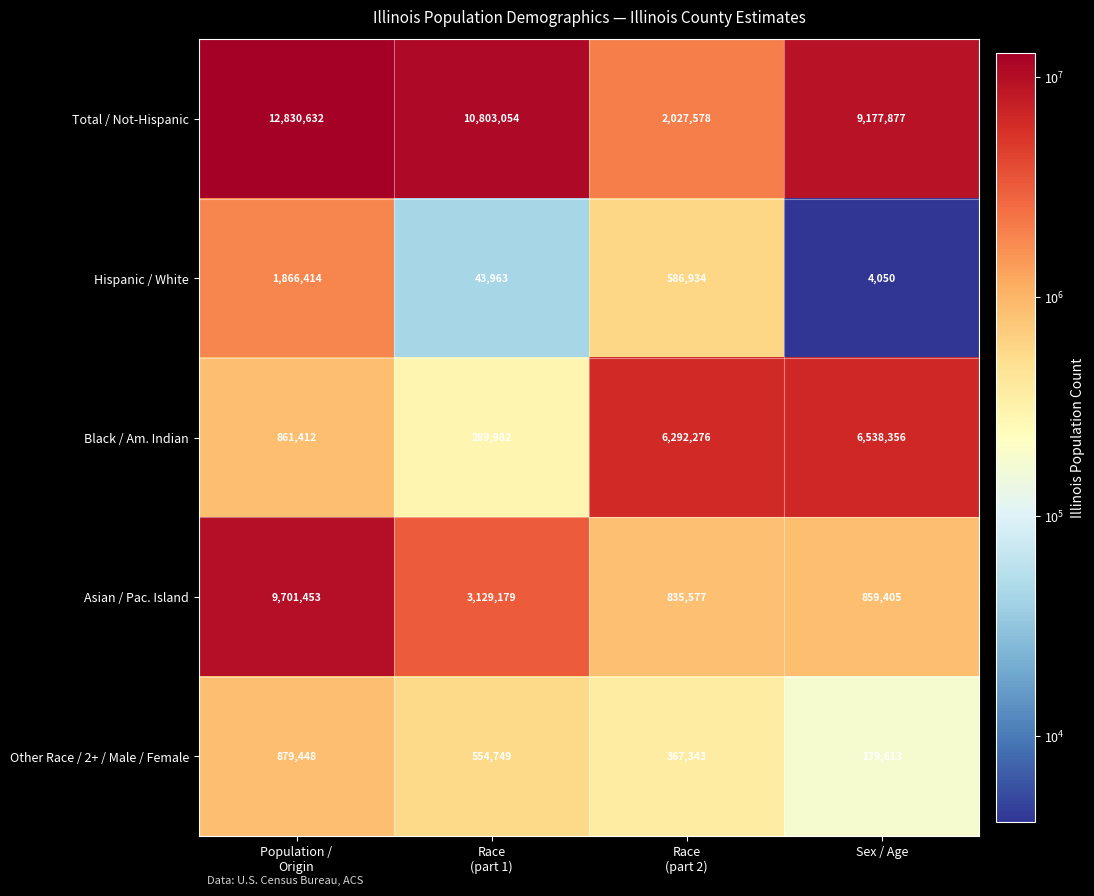

What is the sum of all Total / Not-Hispanic values?

34839141